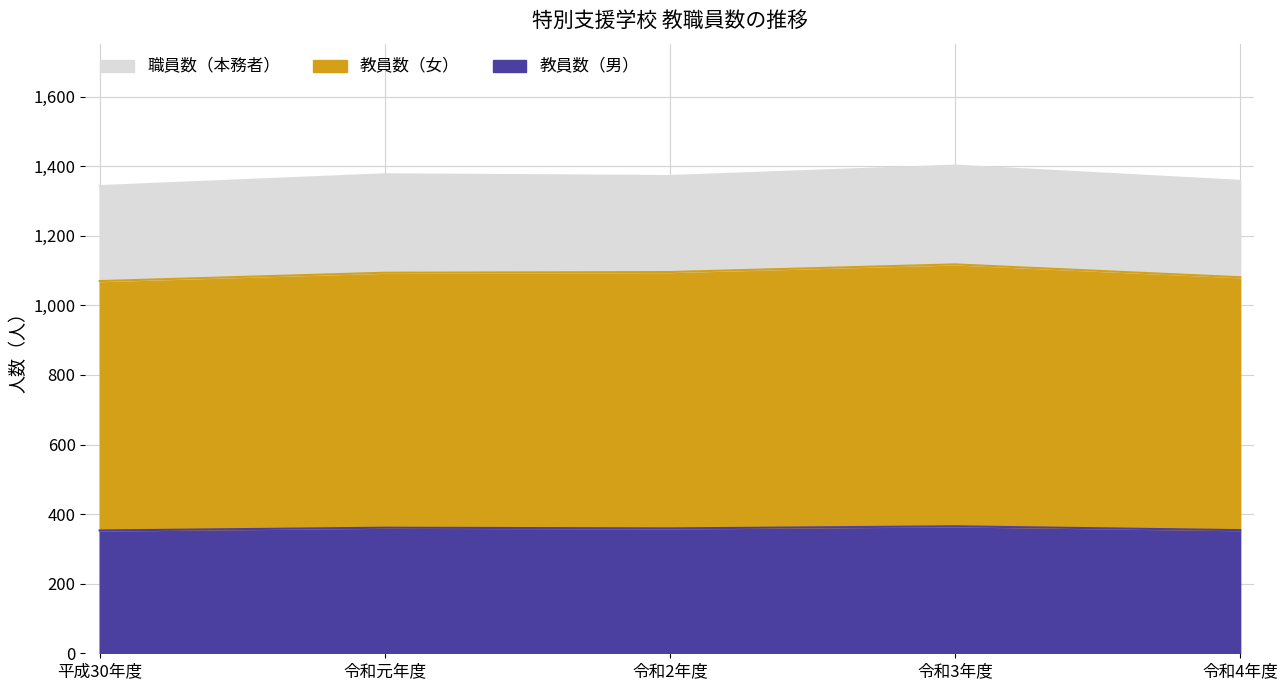

What is the maximum value shown in the chart?

1118